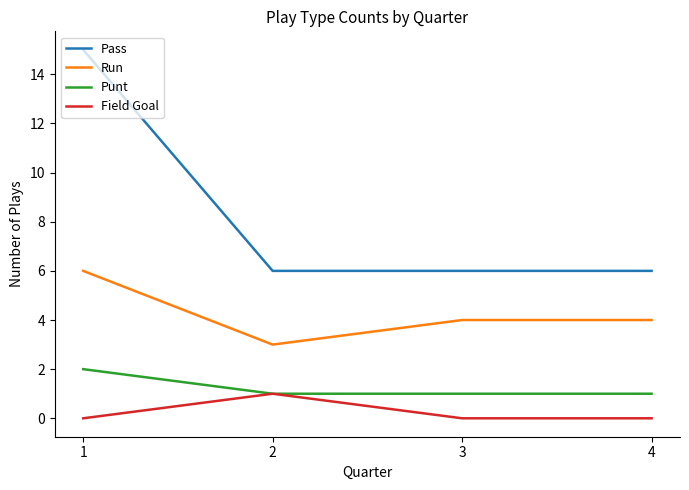

Does the chart have visible grid lines?

No